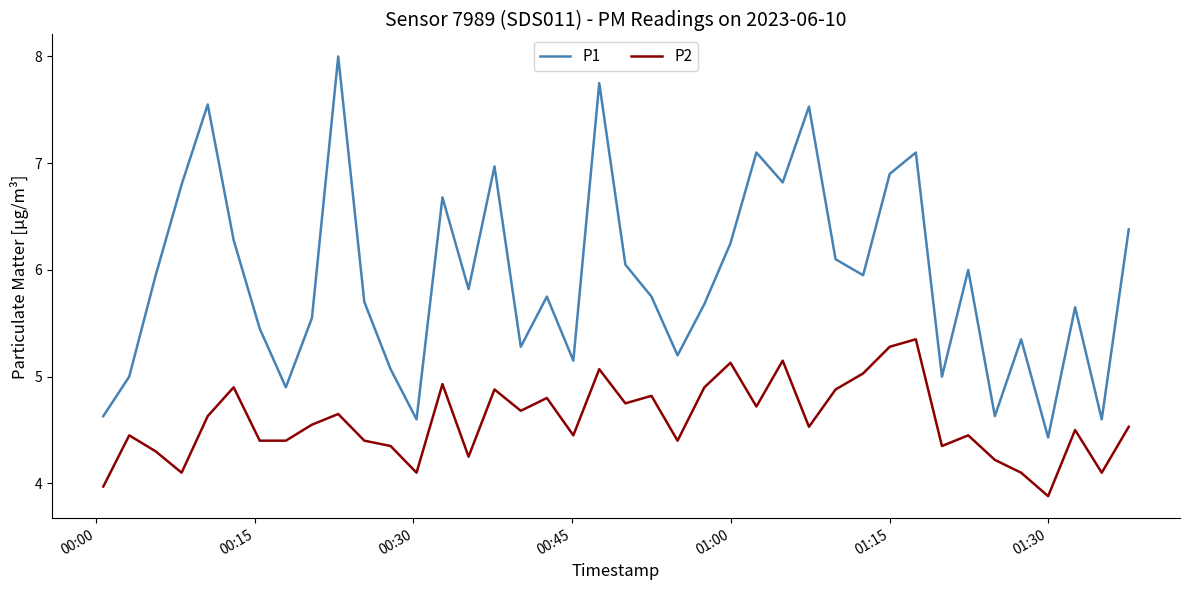

How many series are shown in this chart?

2